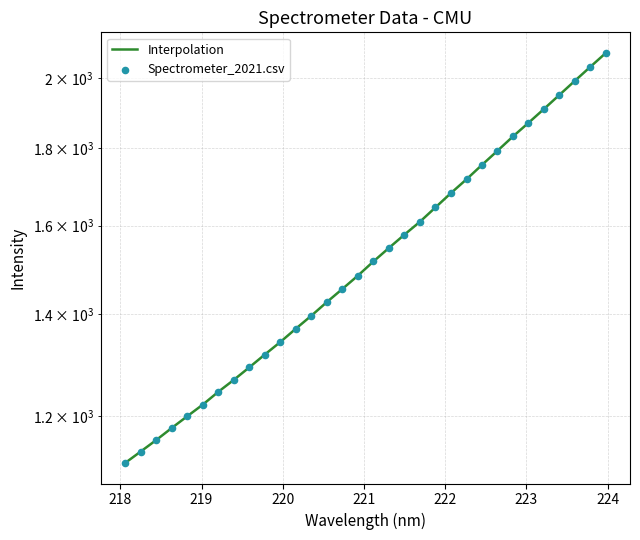

Which series has the largest Y range (max minus min)?

Interpolation